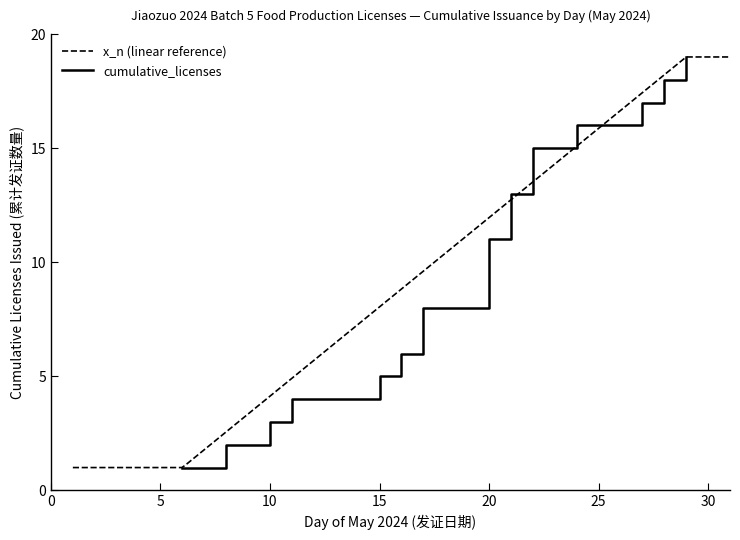

What is the minimum value for x_n (linear reference)?

1.0